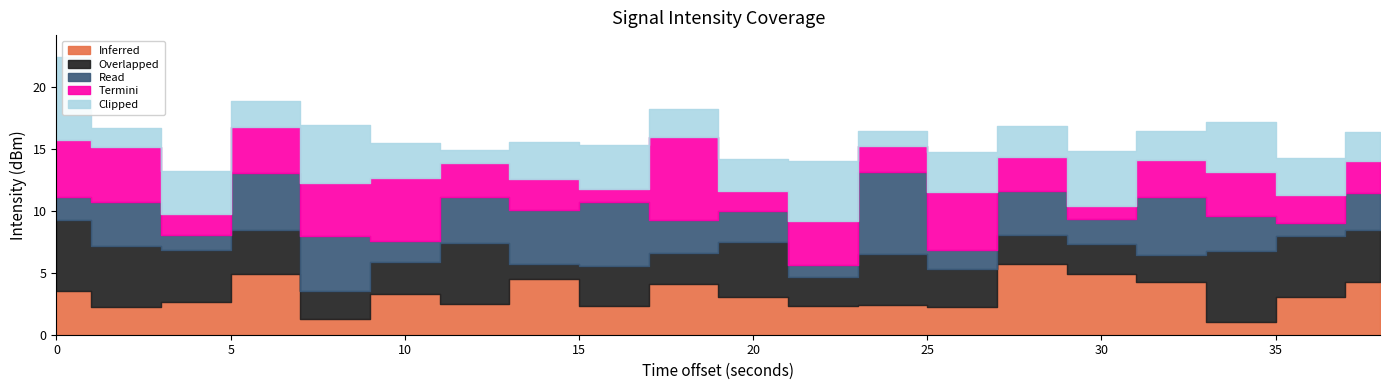

True or false: Inferred and Clipped cross at least once.

True